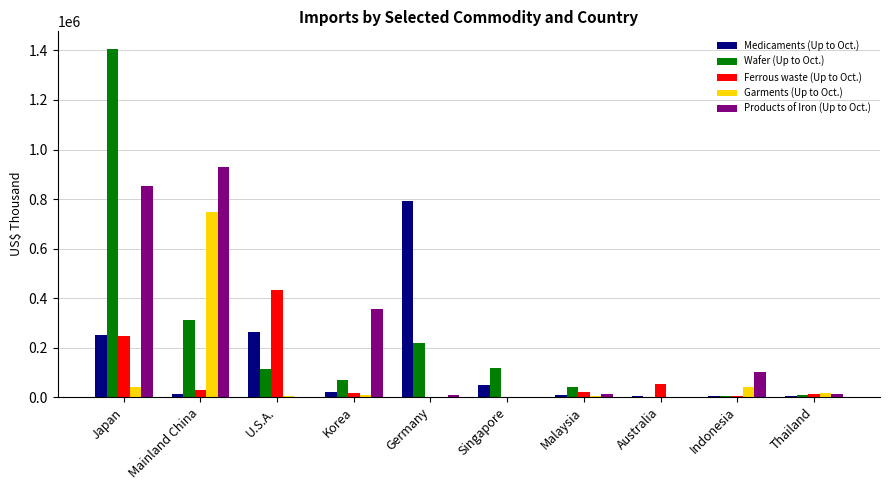

Between Germany and Singapore, which series saw the biggest shift?

Medicaments (Up to Oct.)